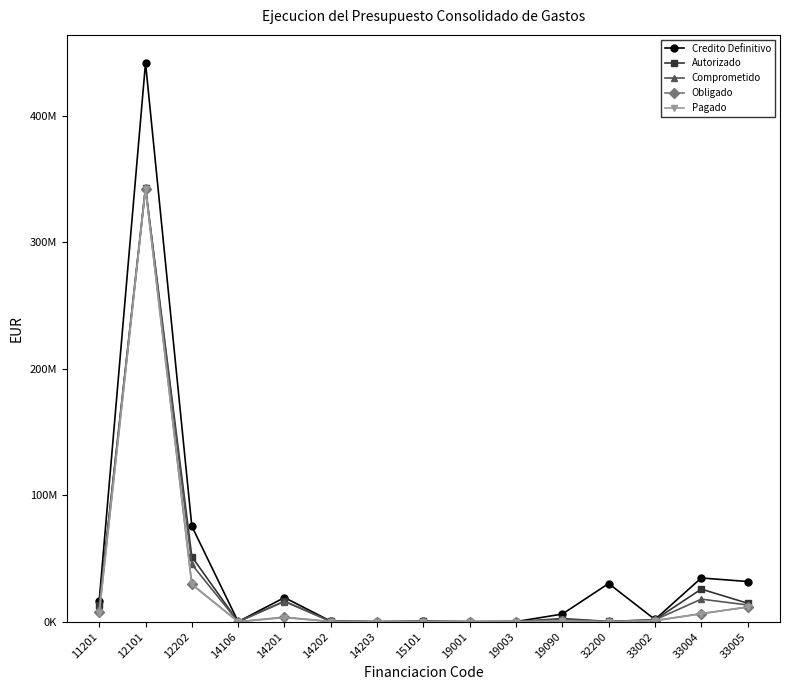

Where does the Autorizado series first go above 1562496?

11201